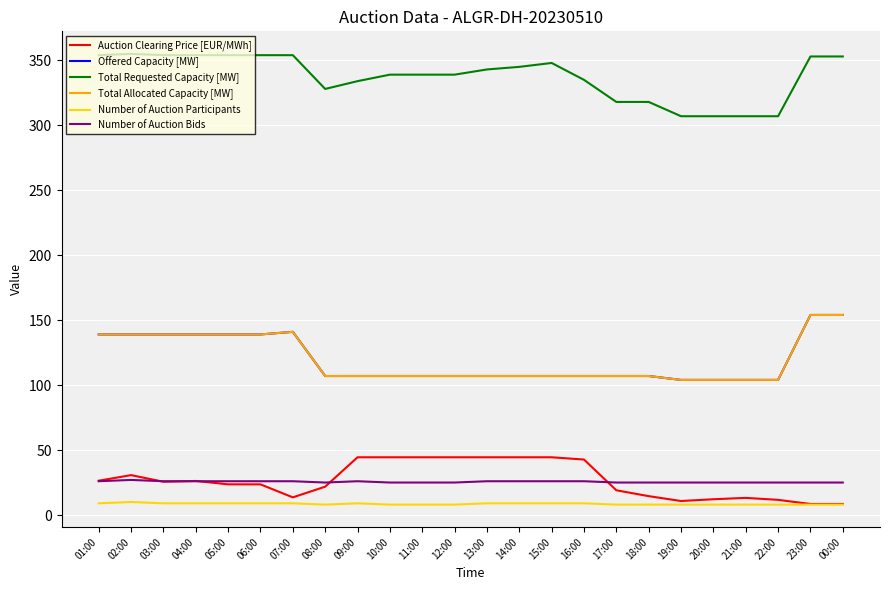

At 18:00, list the series in order from smallest to largest.

Number of Auction Participants, Auction Clearing Price [EUR/MWh], Number of Auction Bids, Offered Capacity [MW], Total Allocated Capacity [MW], Total Requested Capacity [MW]